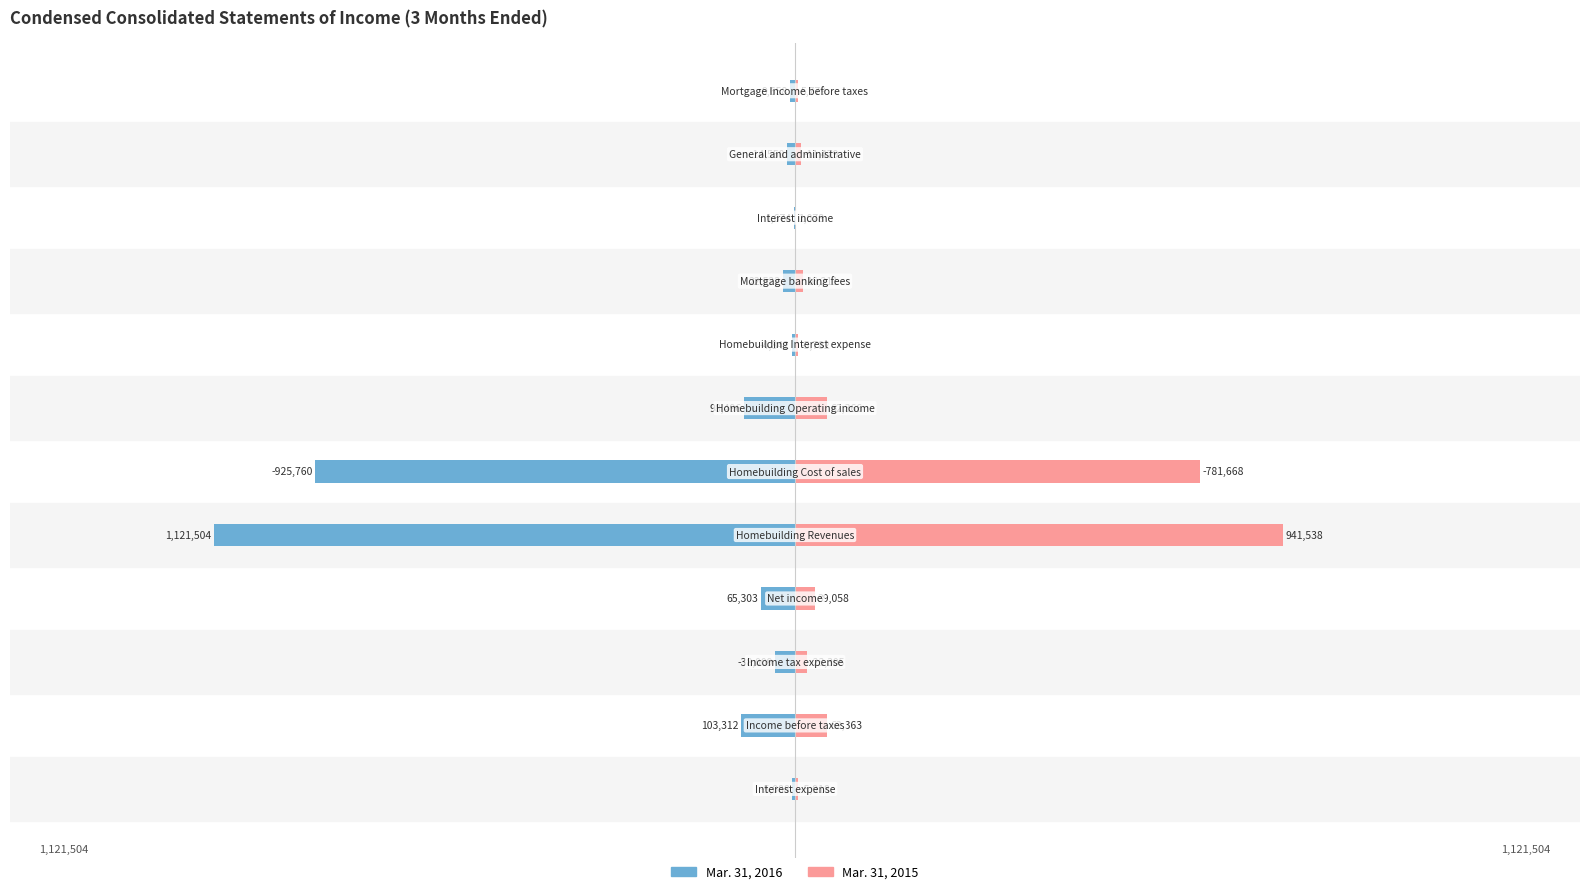

Is the value of Mar. 31, 2016 at 10 greater than the value of Mar. 31, 2015 at 11?

No